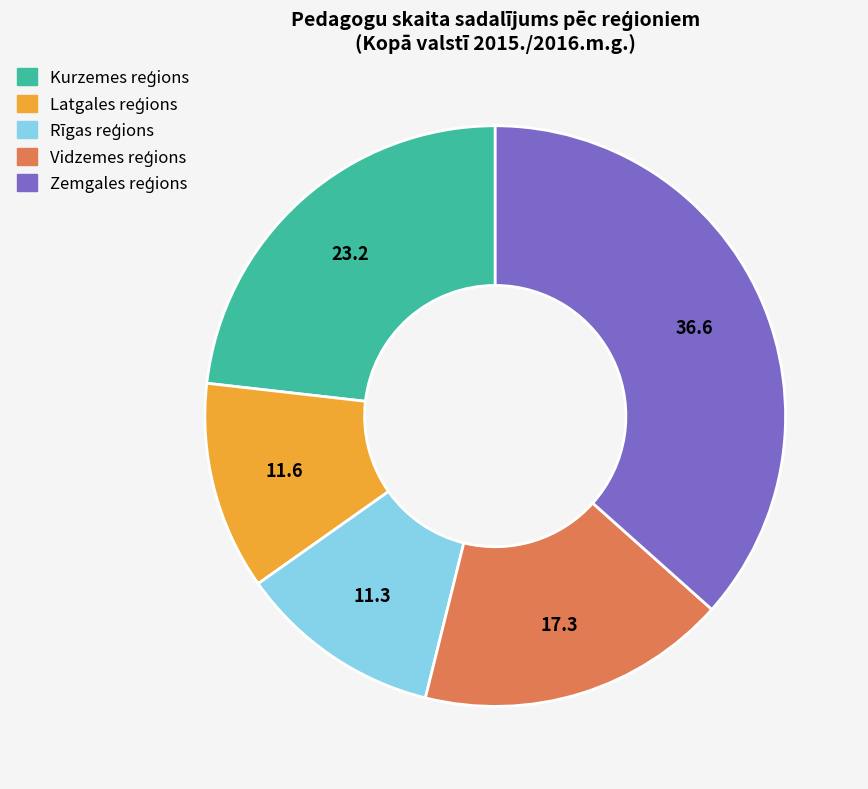

Does any single category account for the majority?

No